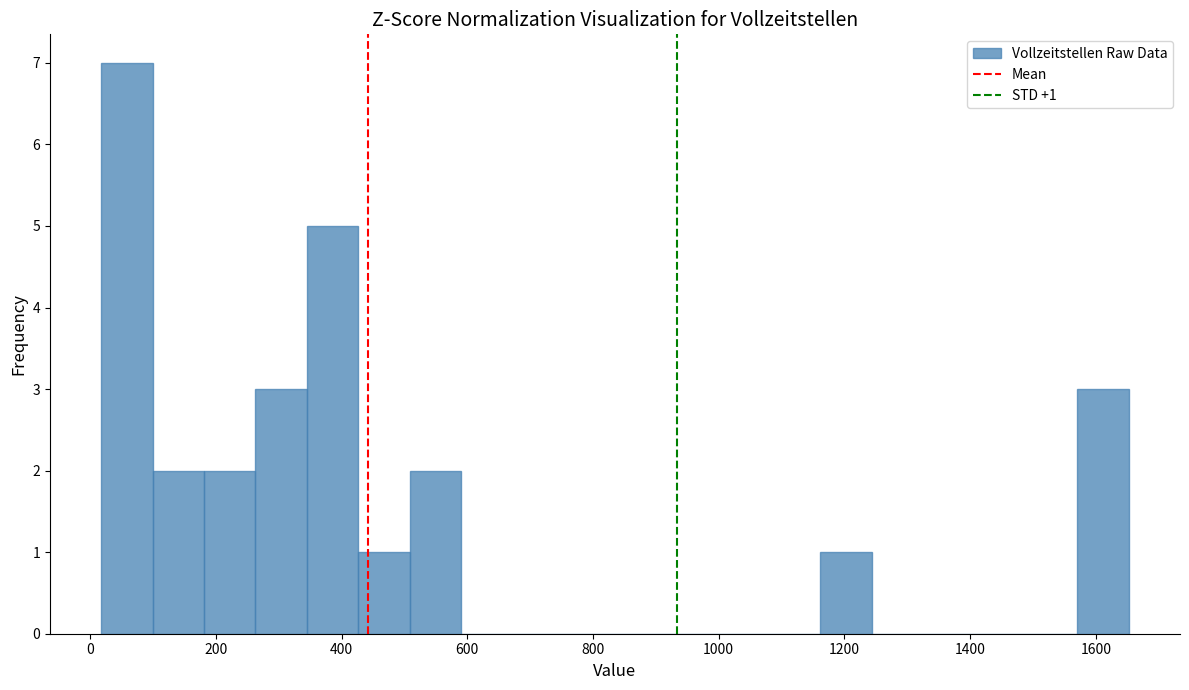

Over which range of the x-axis is the bar tallest?

20 to 100